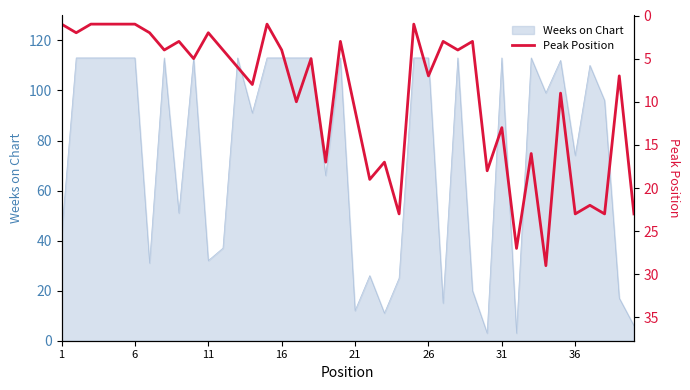

What is the minimum value for Weeks on Chart?

3